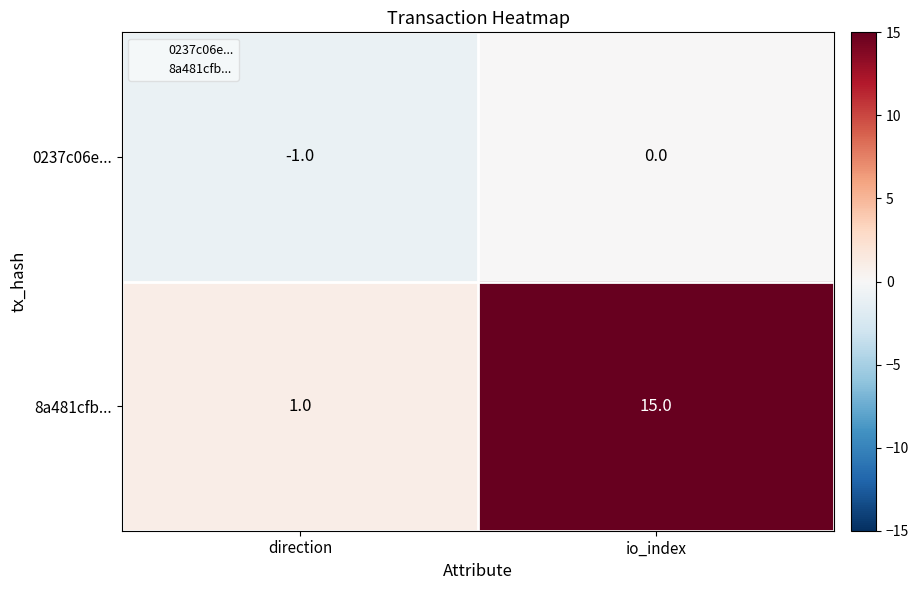

At which category is the sum across all series the highest?

io_index